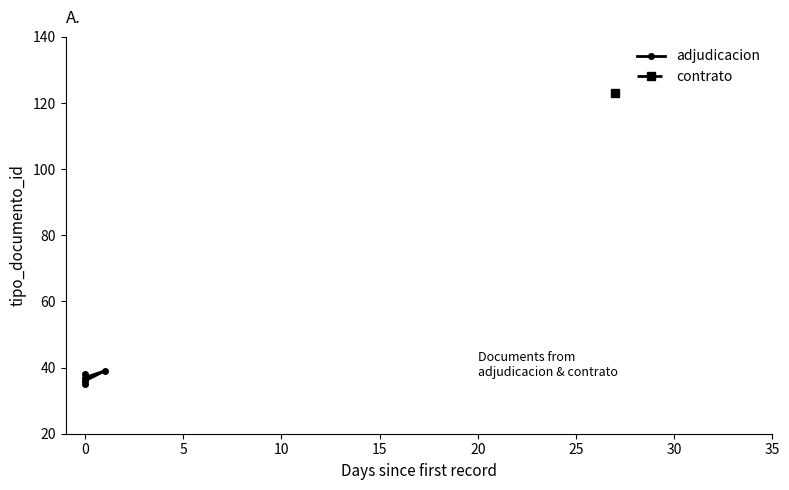

How many points are lower than both their immediate neighbors (excluding endpoints)?

1